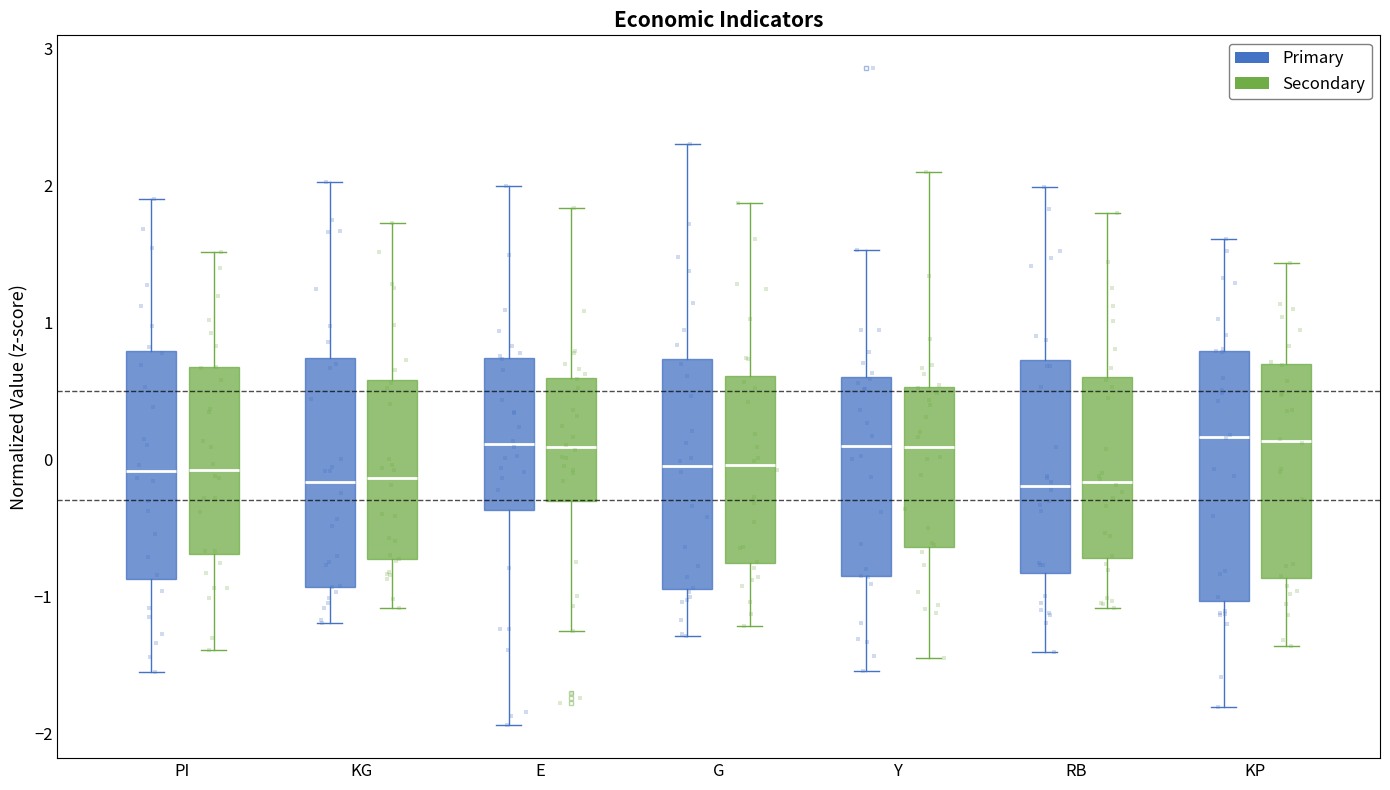

Which box is the tallest, from its lower edge to its upper edge?

KP (Primary)